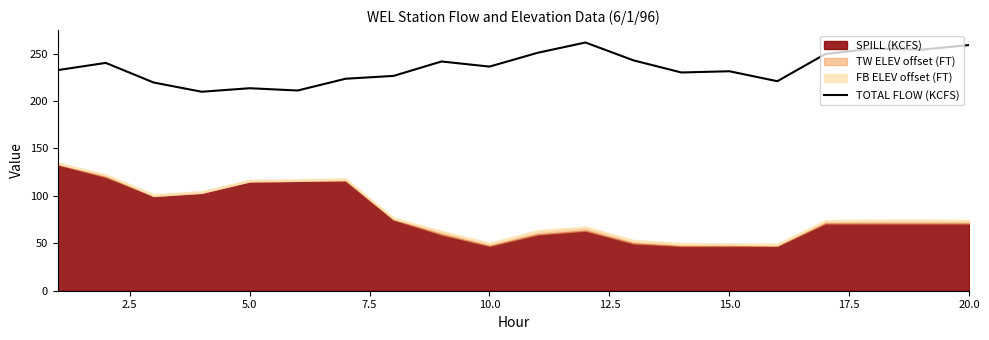

What is the lowest value of the TOTAL FLOW (KCFS) series?

209.7